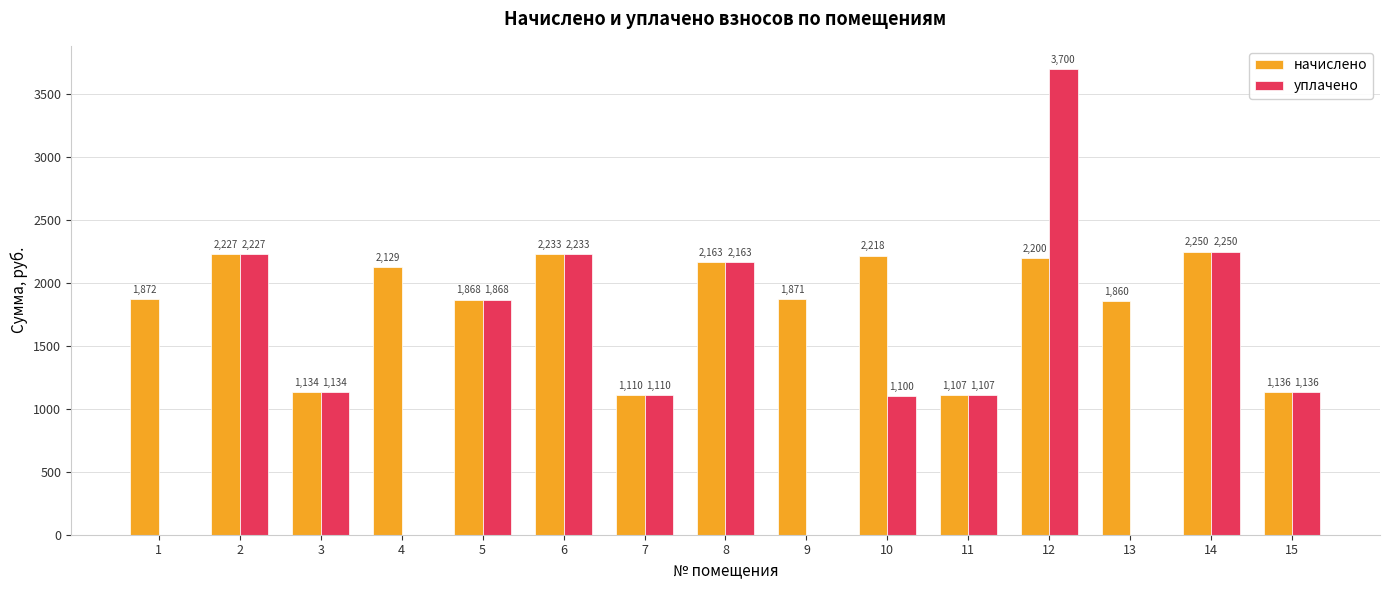

Is the value of начислено at 7 greater than the value of уплачено at 12?

No